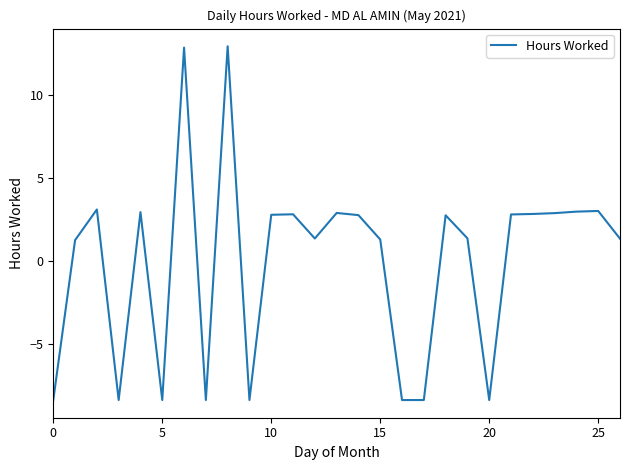

What is the difference between the maximum and second lowest values?

21.3